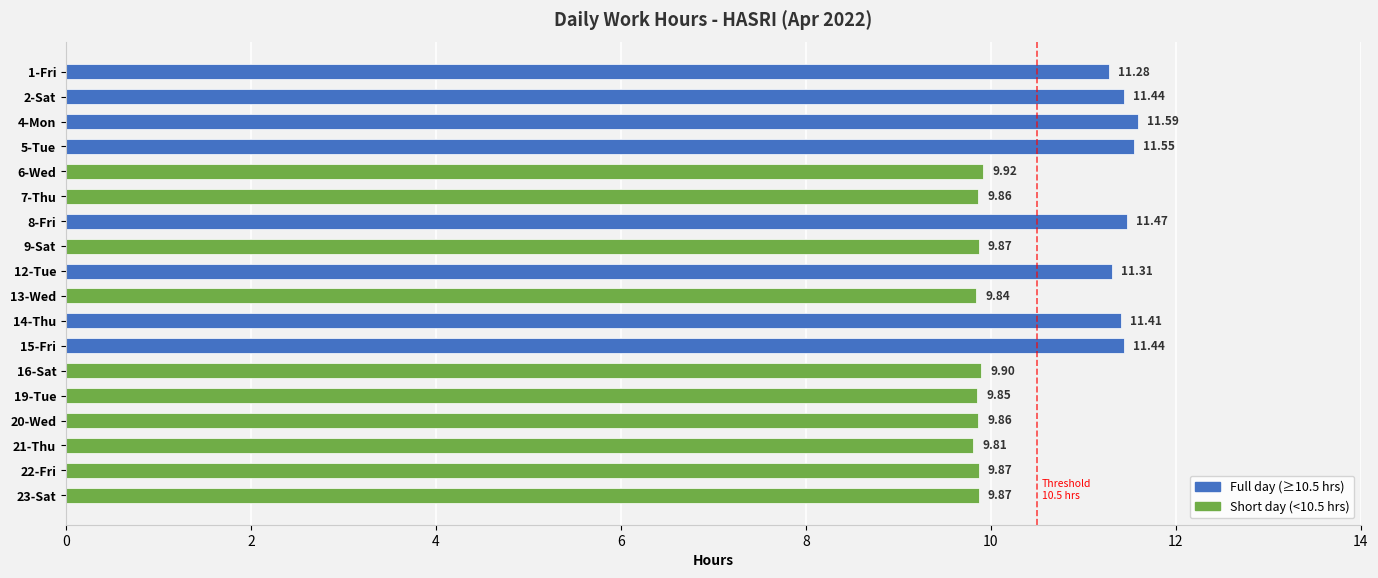

What is the greatest value displayed?

11.6